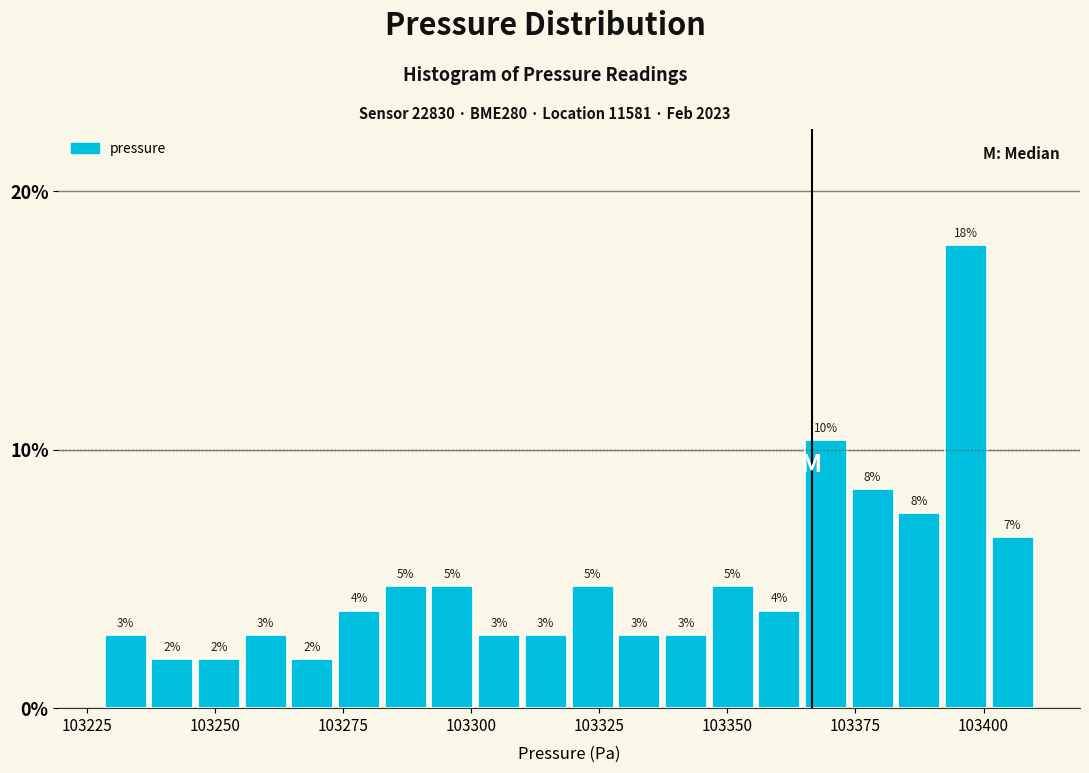

Around what value on the x-axis is the tallest bar? Give the approximate position of its centre, as read against the axis.

103395